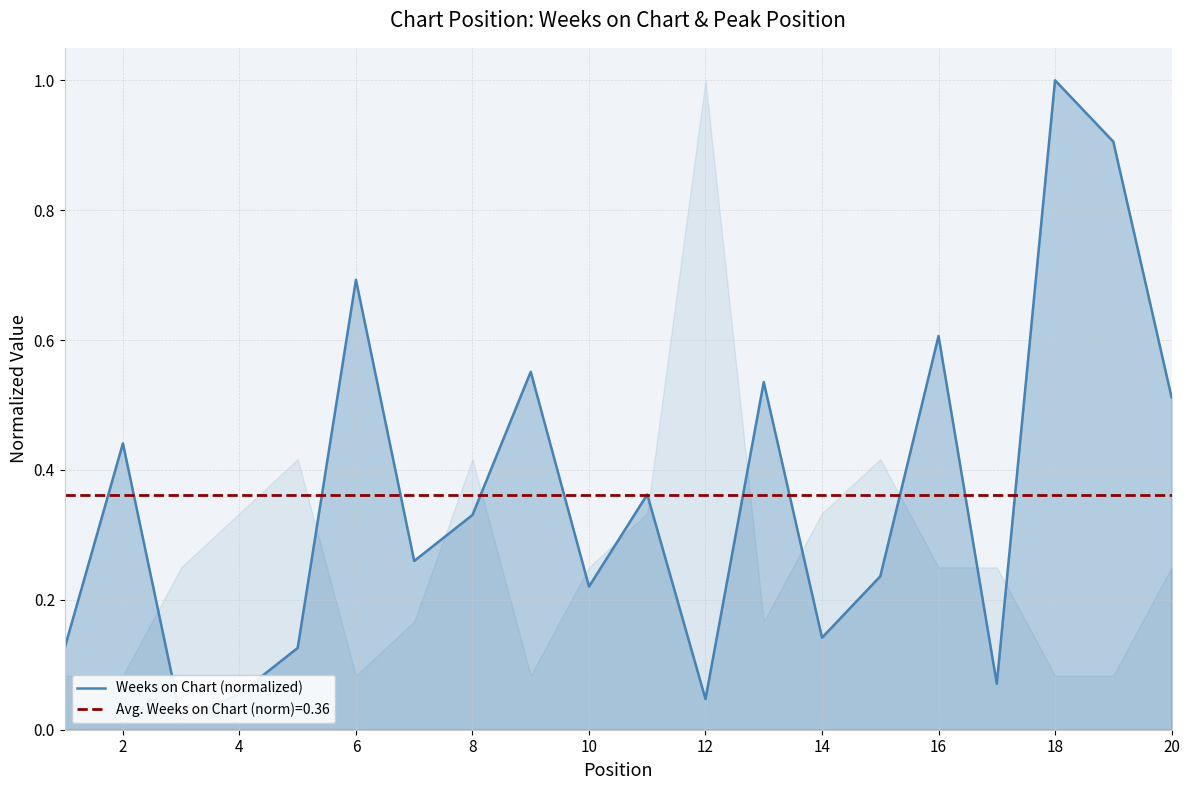

What is the value of the 7th point from the left?

0.3